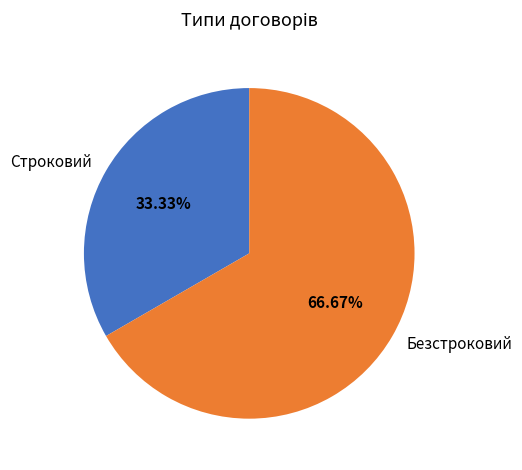

To the nearest percent, what percentage of the pie is Безстроковий?

67%